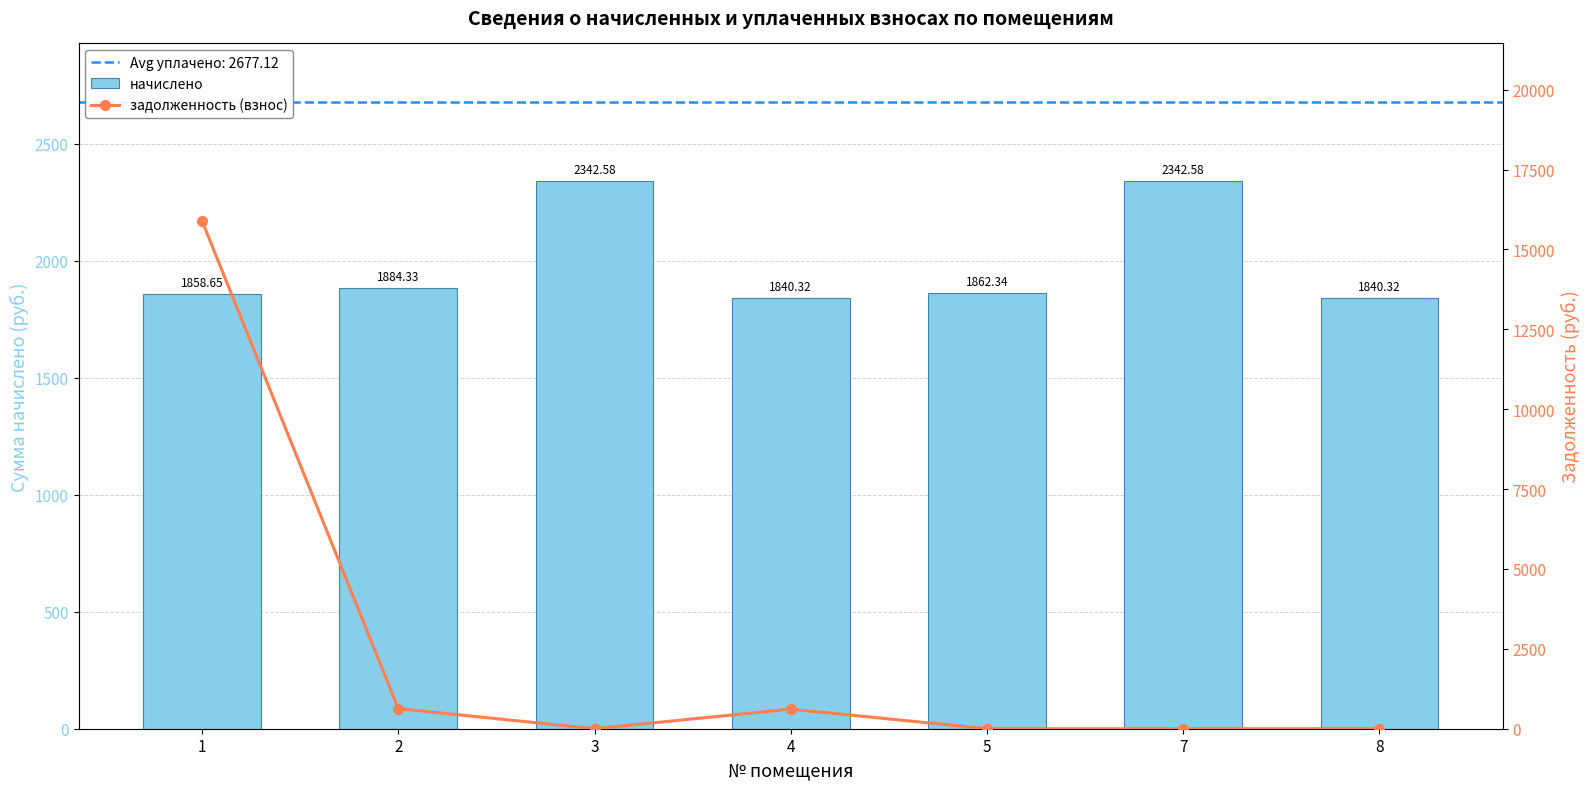

Count the number of categories in the chart.

7